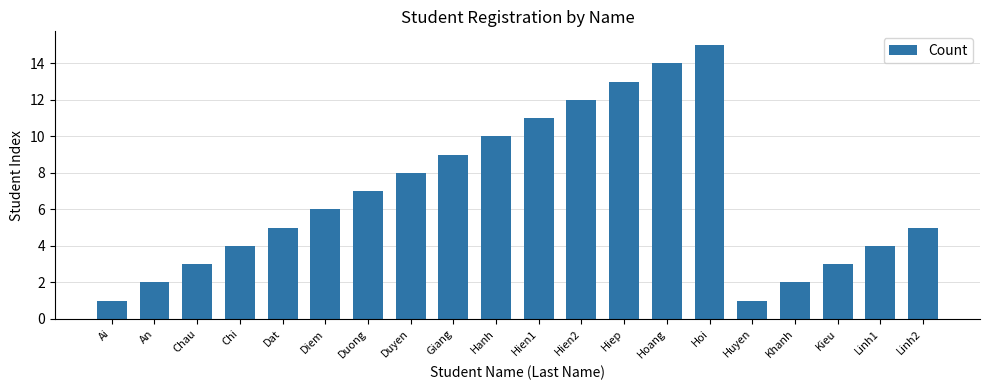

Reading right to left, extract all data points from this chart.

5	4	3	2	1	15	14	13	12	11	10	9	8	7	6	5	4	3	2	1